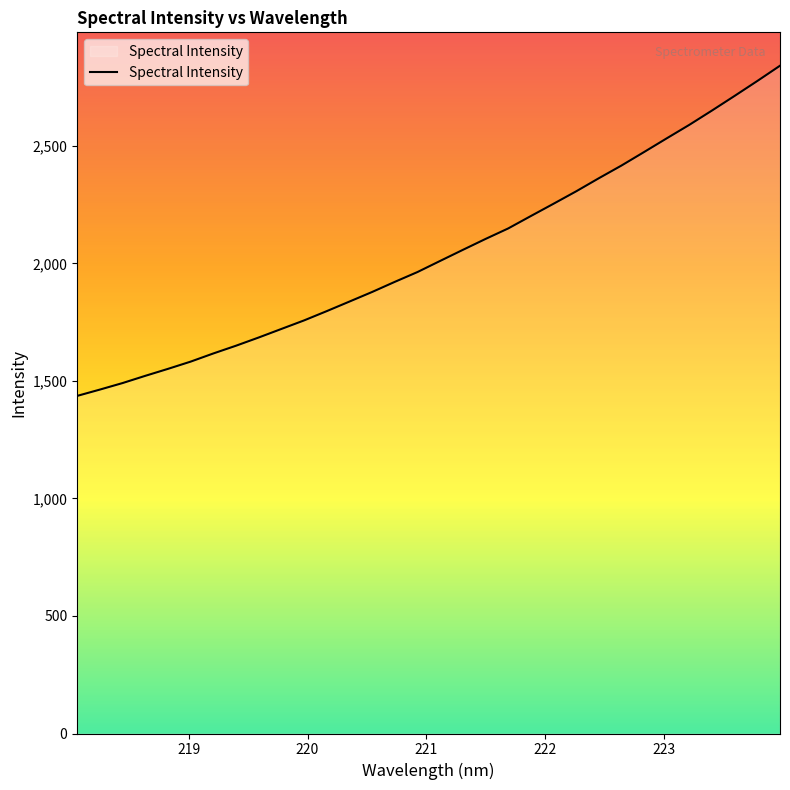

True or false: there are more than 0 points higher than both neighbors.

False